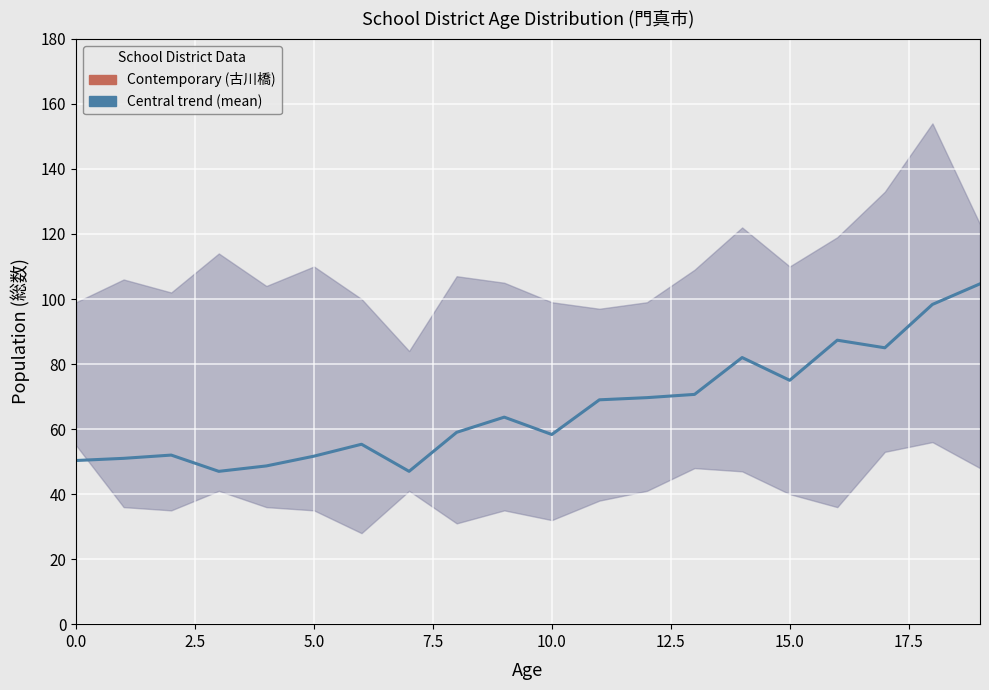

What is the sum of all Reservoir growth (Zarfl, 2015) values?

812.0